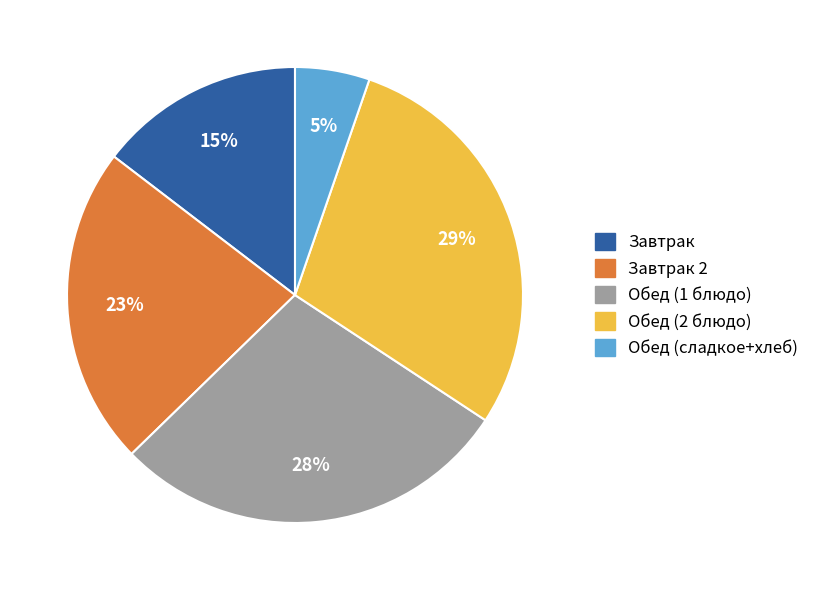

Which slice is the largest?

Обед (2 блюдо)